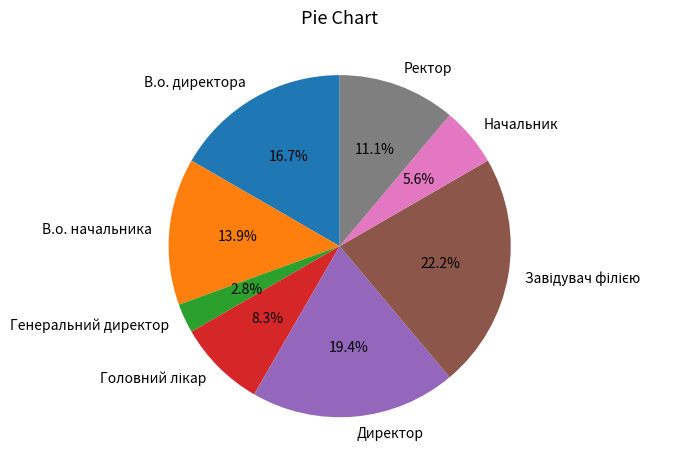

Which category has the smallest portion of the pie?

Генеральний директор